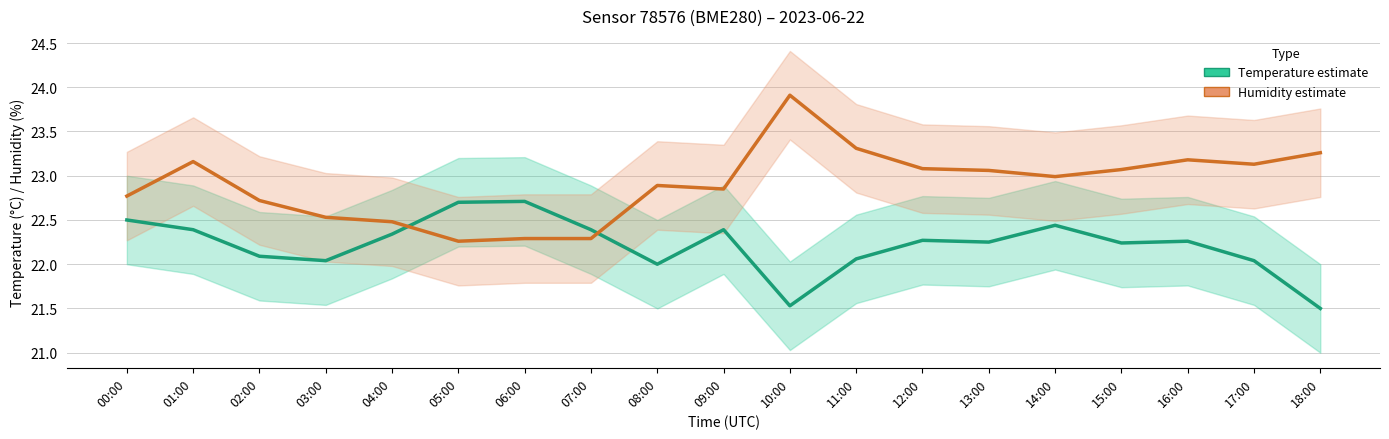

Reading left to right, extract all data points from this chart.

Temperature (°C): 00:00=22.5	01:00=22.4	02:00=22.1	03:00=22.0	04:00=22.3	05:00=22.7	06:00=22.7	07:00=22.4	08:00=22.0	09:00=22.4	10:00=21.5	11:00=22.1	12:00=22.3	13:00=22.2	14:00=22.4	15:00=22.2	16:00=22.3	17:00=22.0	18:00=21.5
Humidity (%) −15 offset: 00:00=22.8	01:00=23.2	02:00=22.7	03:00=22.5	04:00=22.5	05:00=22.3	06:00=22.3	07:00=22.3	08:00=22.9	09:00=22.9	10:00=23.9	11:00=23.3	12:00=23.1	13:00=23.1	14:00=23.0	15:00=23.1	16:00=23.2	17:00=23.1	18:00=23.3